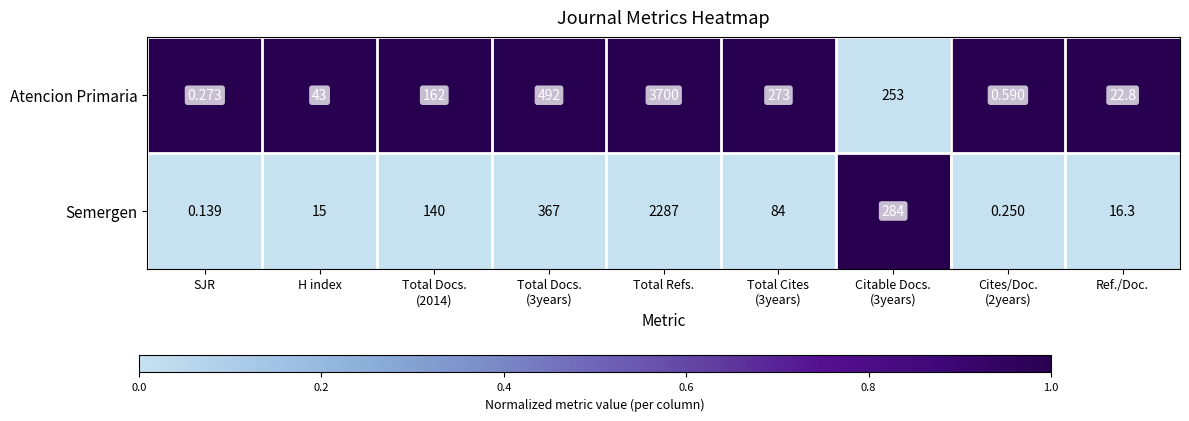

Rank the series by their average value, from highest to lowest.

Atencion Primaria, Semergen